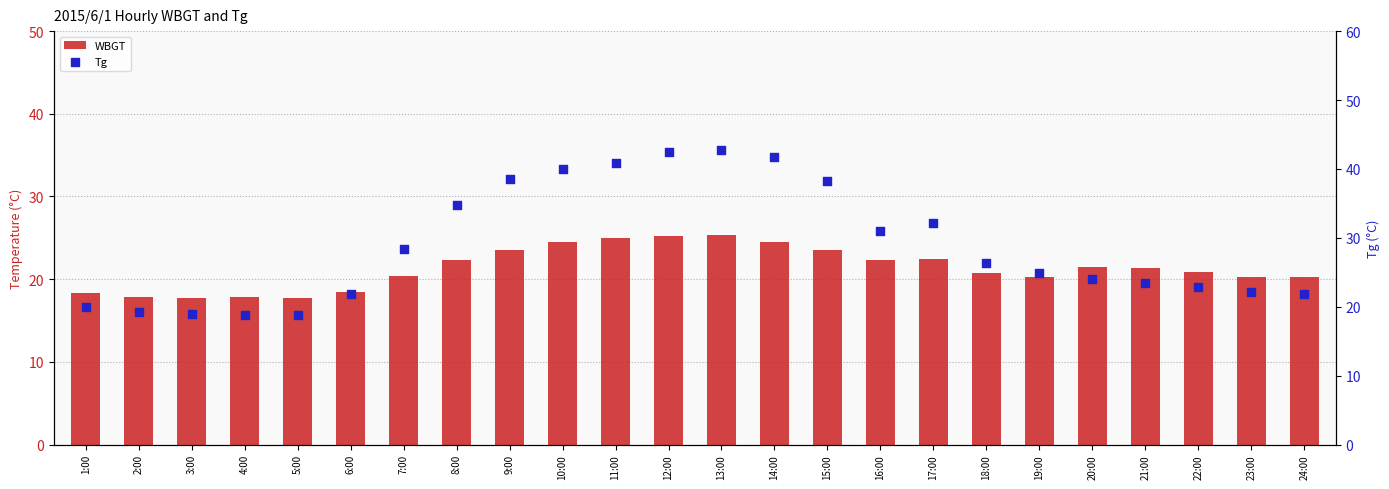

At how many categories does at least one series exceed 21?

19